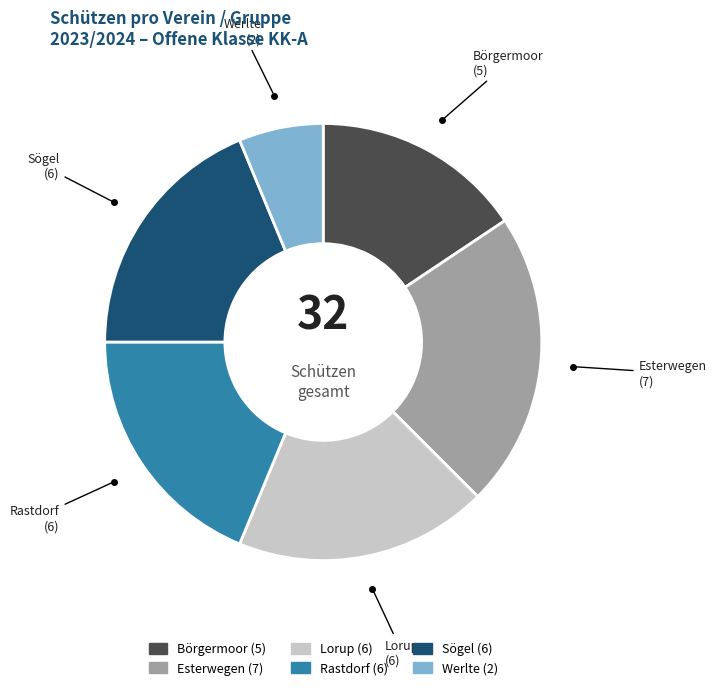

What is the largest slice in the pie chart?

Esterwegen